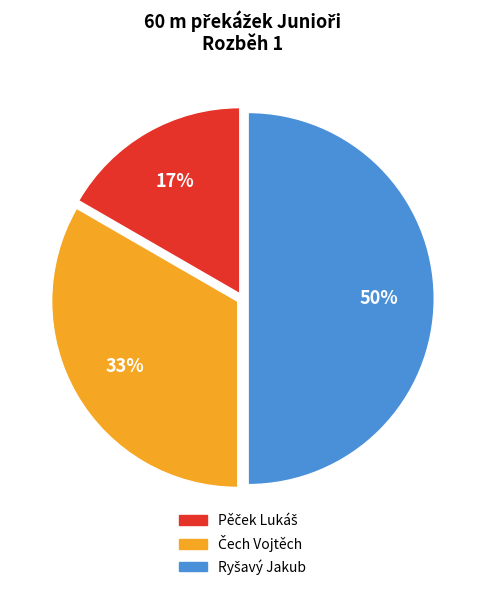

To the nearest percent, what is the average slice percentage?

33%